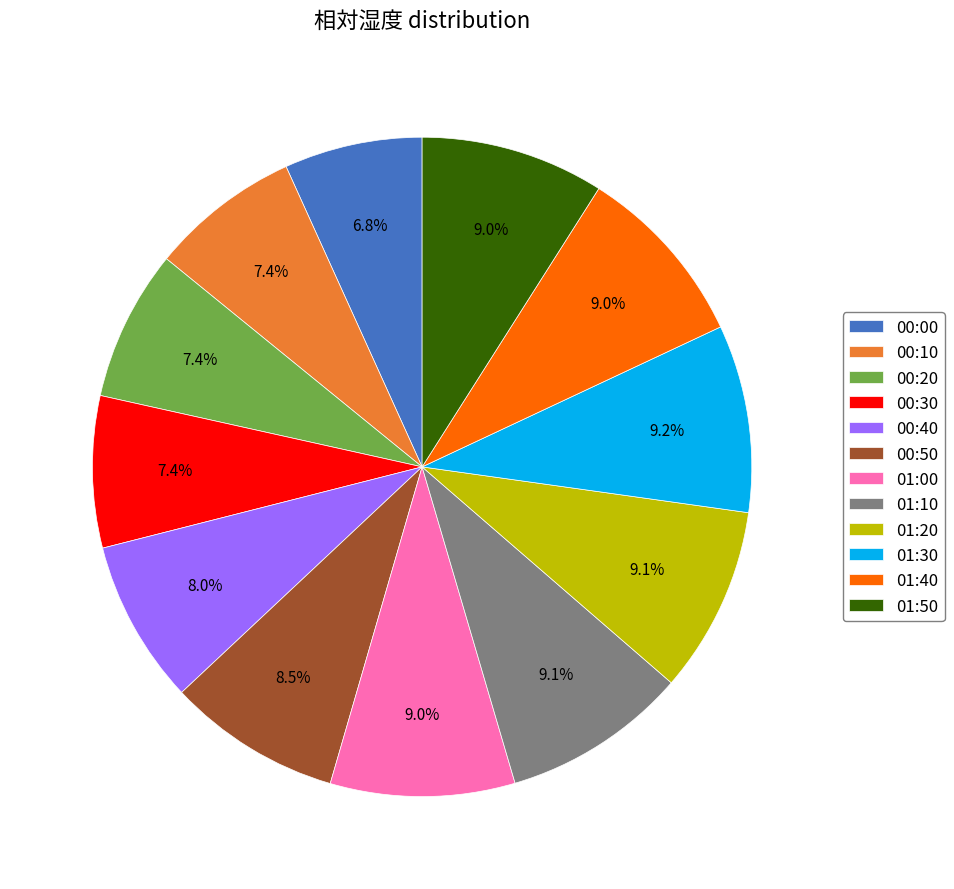

Combined, what portion of the pie is 01:20 and 01:50?

18.1%